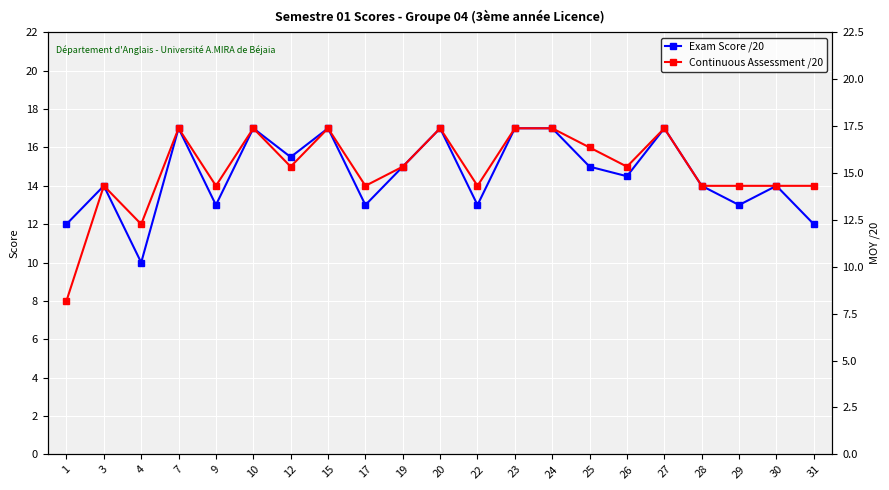

What is the total value across all series at 23?

34.0